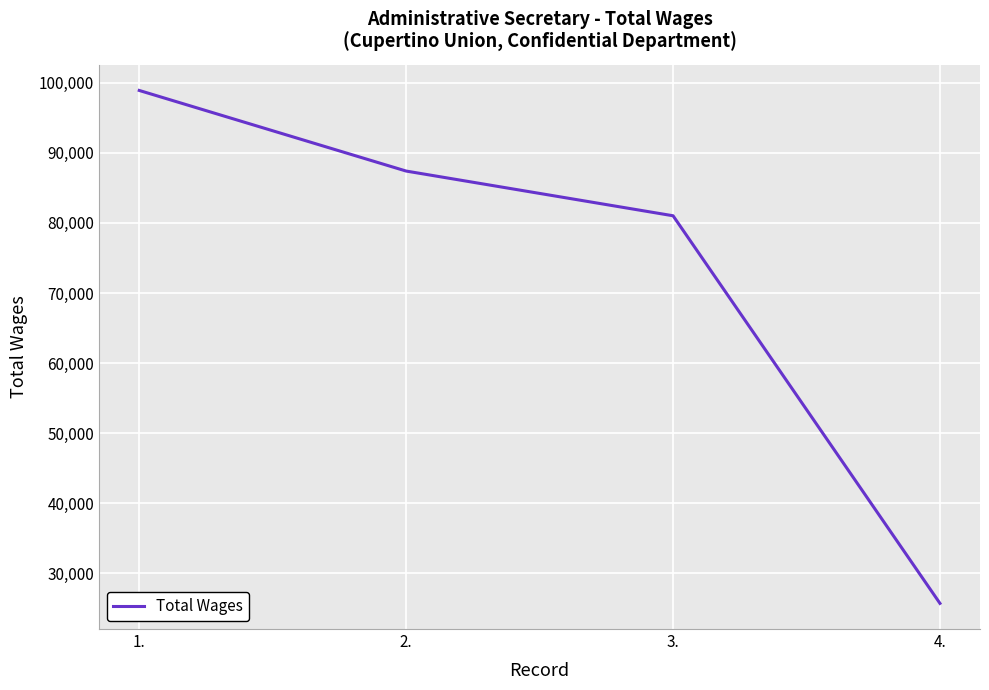

Approximately how many times larger is the value at 2. compared to 4.?

3.4